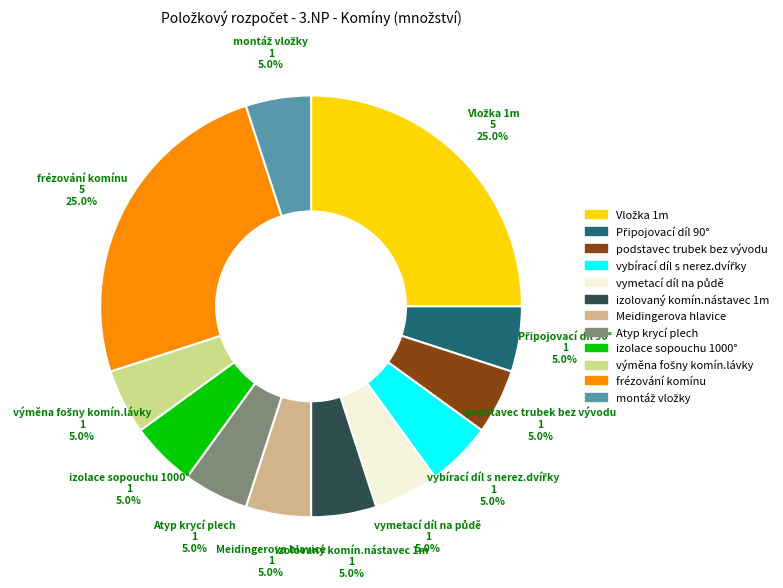

Is izolovaný komín.nástavec 1m the majority of the pie?

No